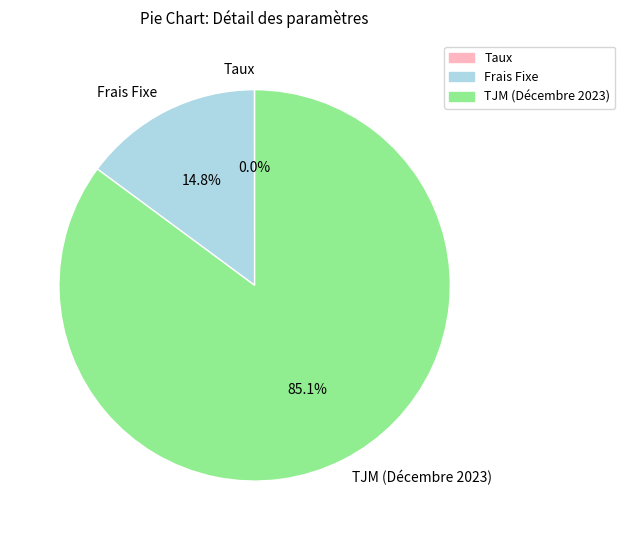

To the nearest percent, what portion does Frais Fixe represent?

15%